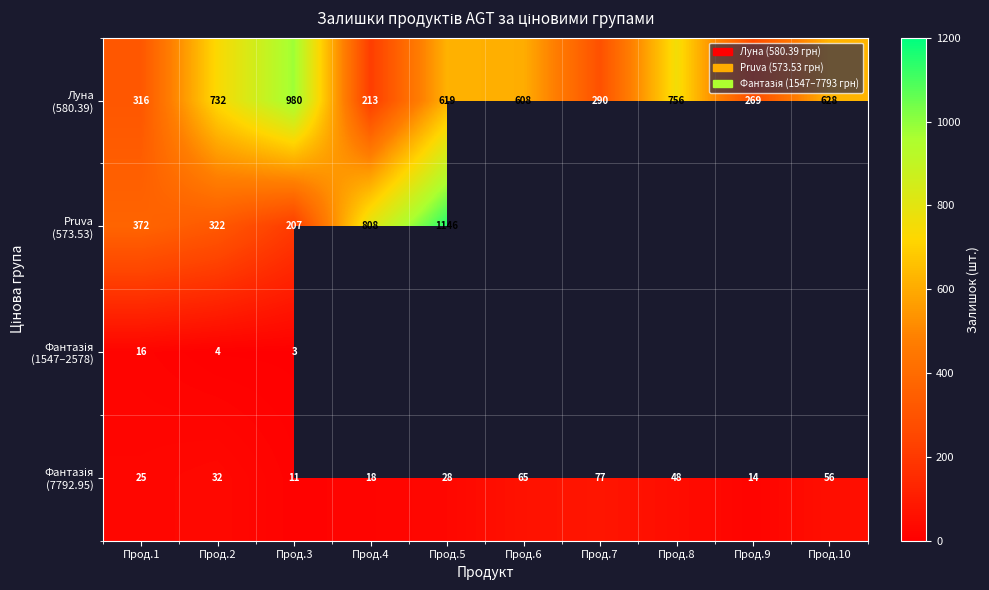

At which label is Фантазія (7792.95) closest to 44?

Прод.8